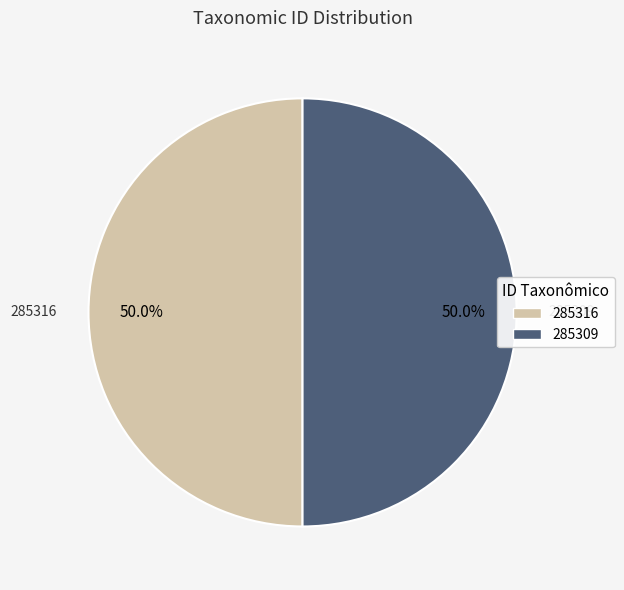

The 285316 slice represents 50% of the pie. True or false?

True